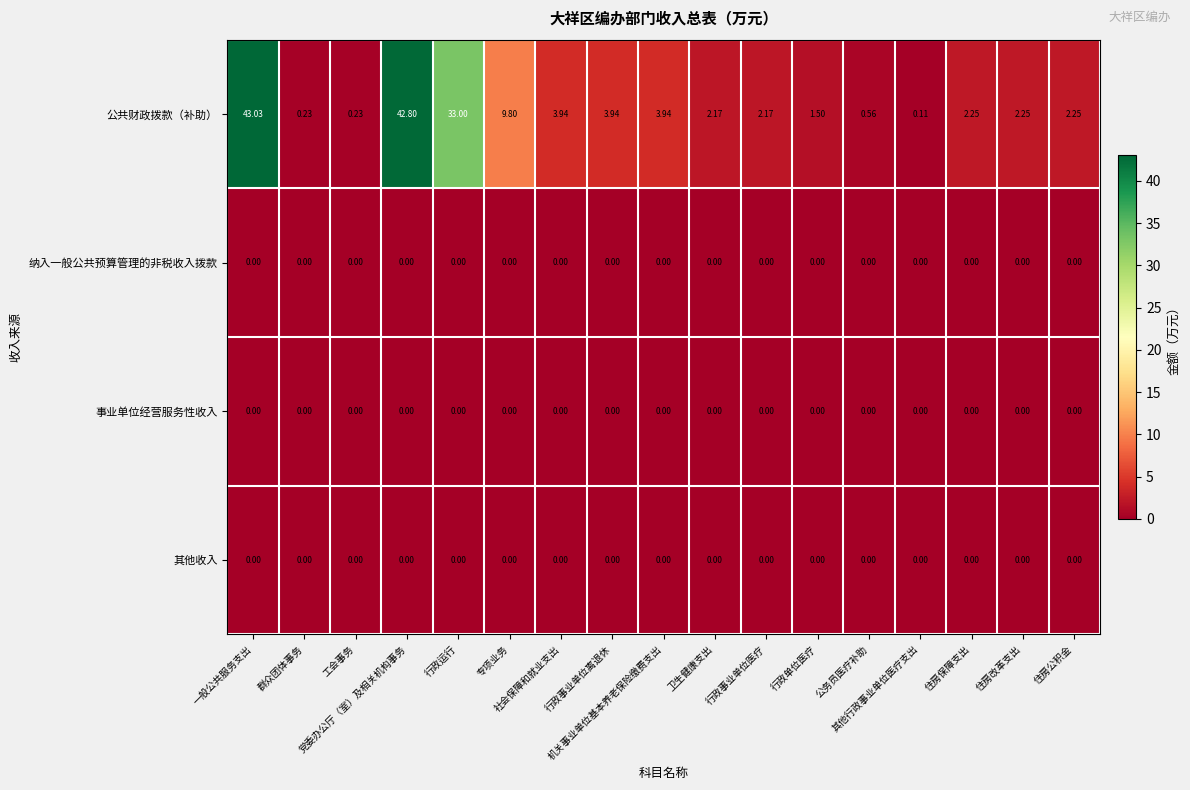

Which series has the largest total across all categories?

公共财政拨款（补助）